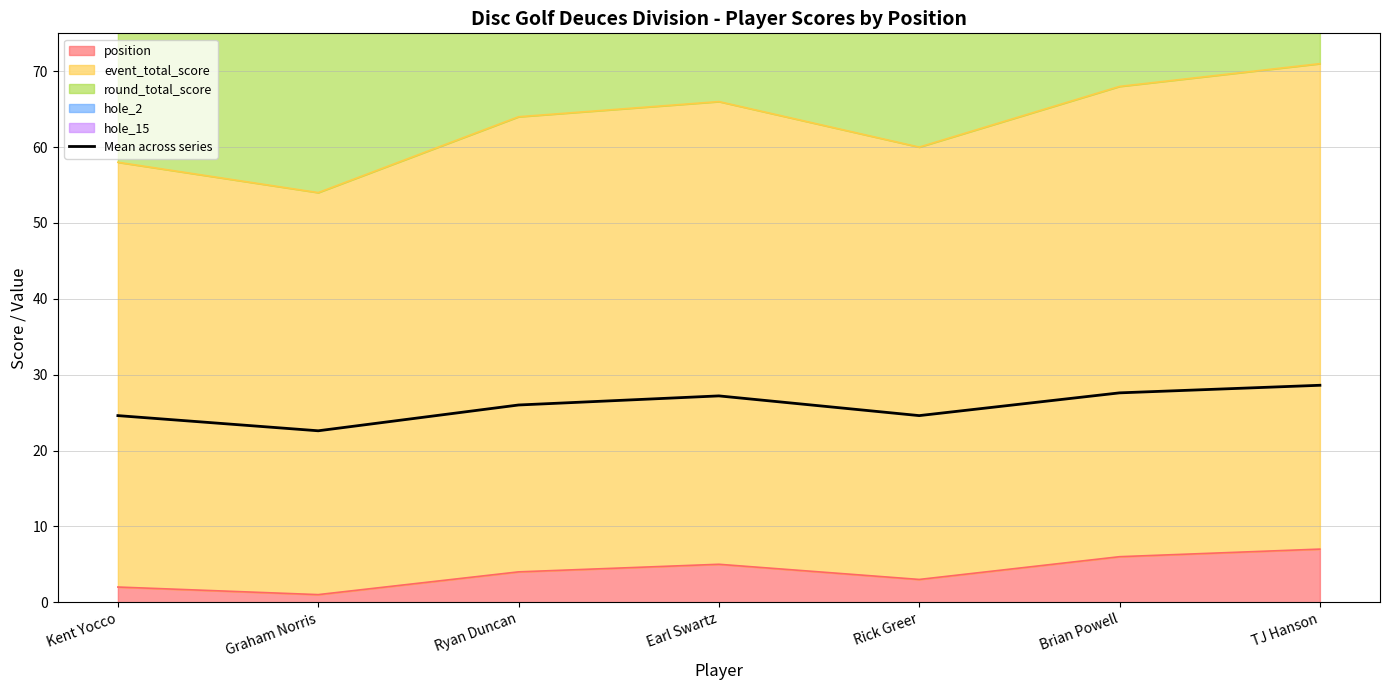

Which has a higher value, Rick Greer or Ryan Duncan?

Ryan Duncan